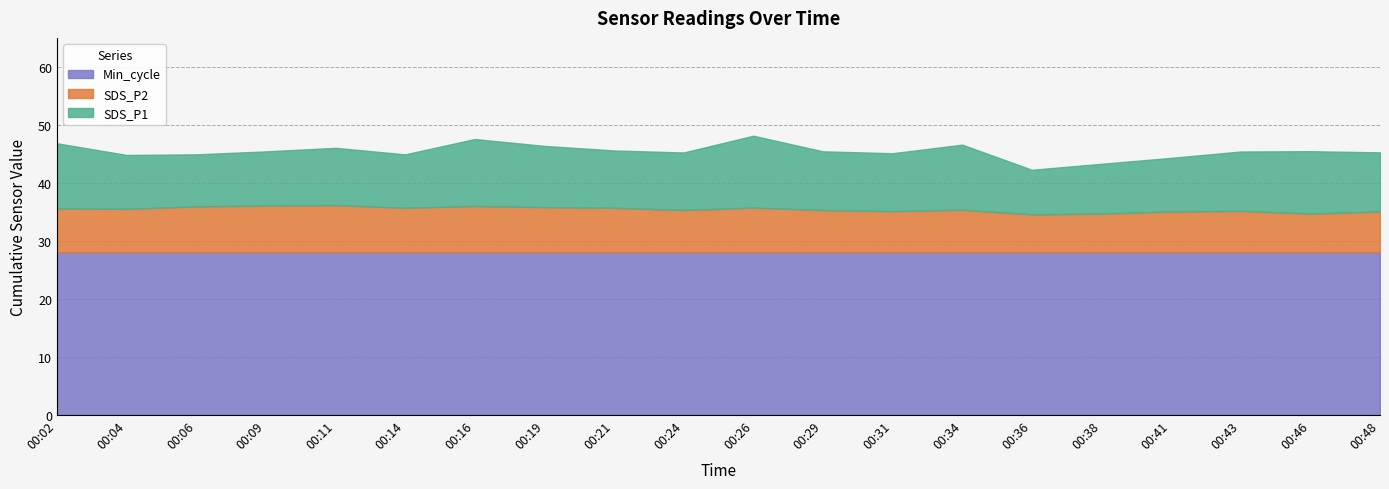

In SDS_P2, how many points are higher than both neighbors (excluding endpoints)?

5